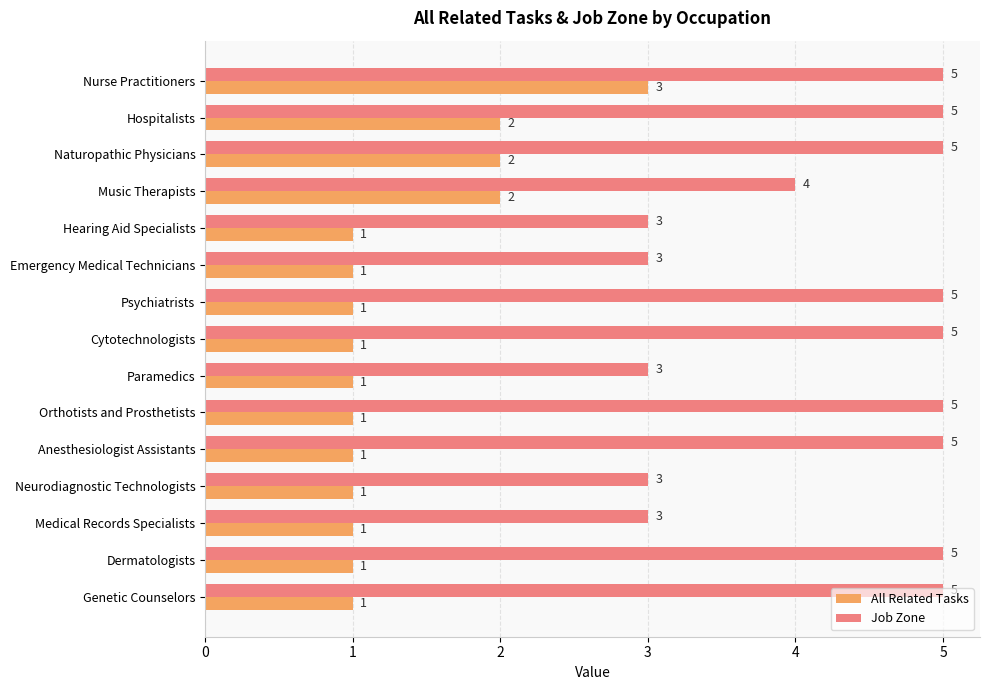

Rank the series at Nurse Practitioners from lowest to highest value.

All Related Tasks, Job Zone